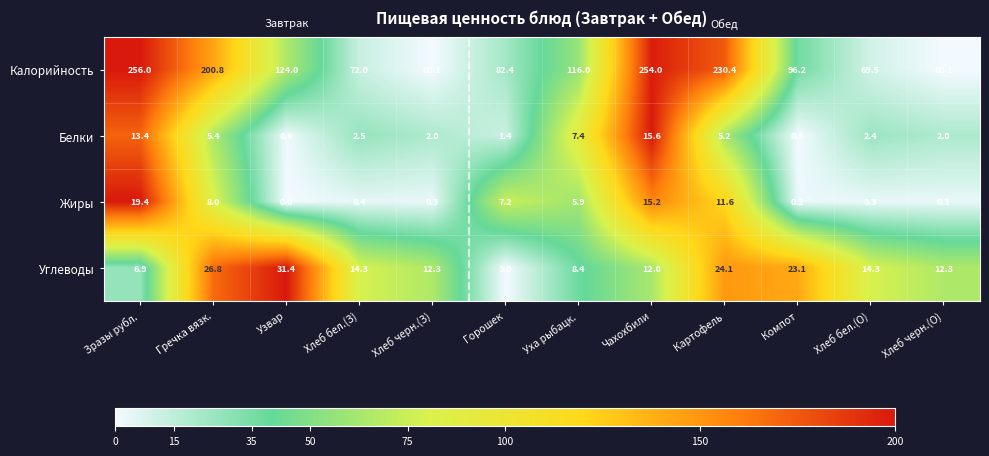

Rank the series at Узвар from highest to lowest value.

Калорийность, Углеводы, Белки, Жиры